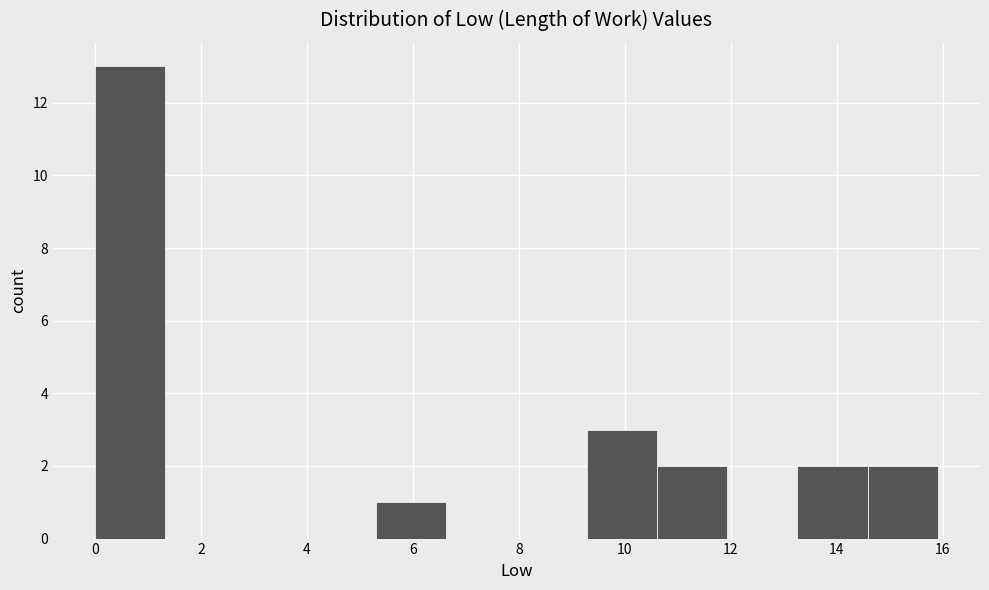

Which range on the x-axis has the tallest bar?

0.0 to 1.4